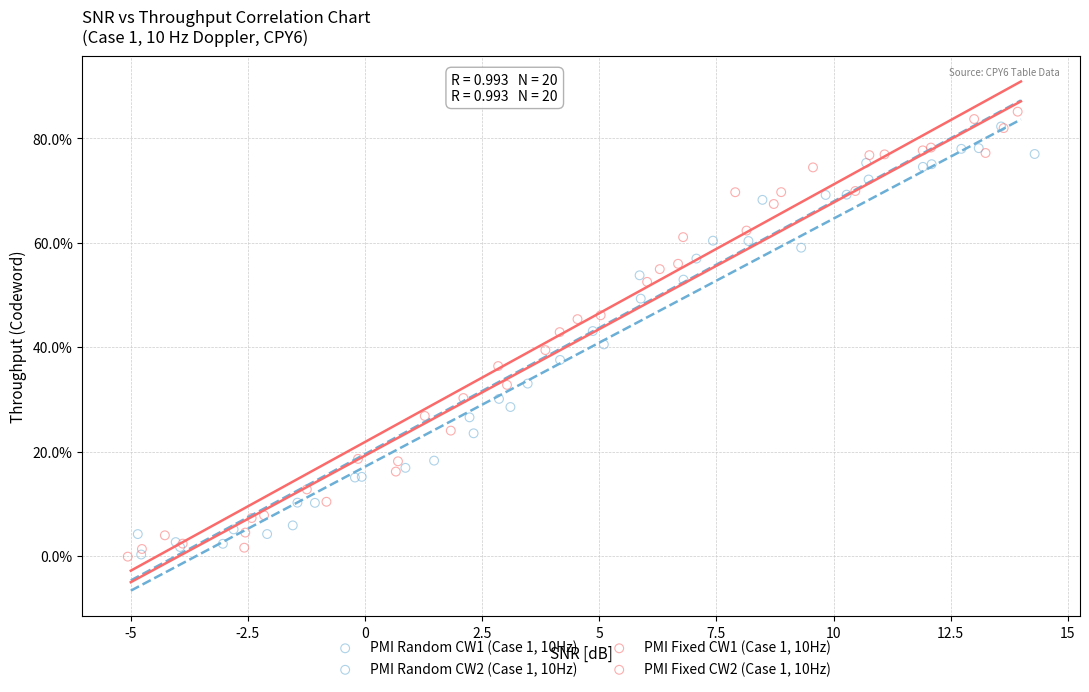

Which series has the widest spread of Y values?

PMI Fixed CW1 (Case 1, 10Hz)